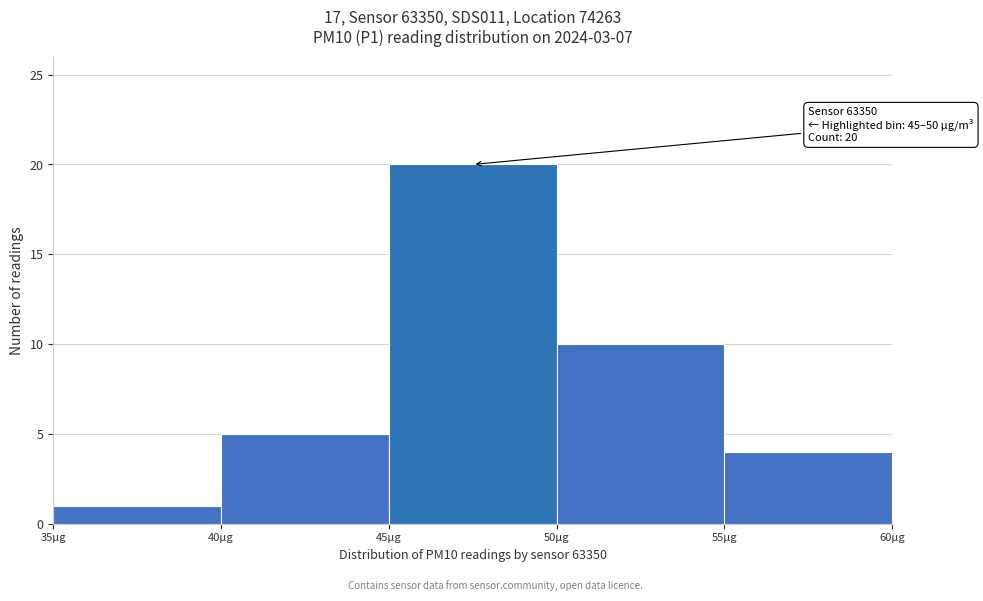

Which range on the x-axis has the tallest bar?

45 to 50